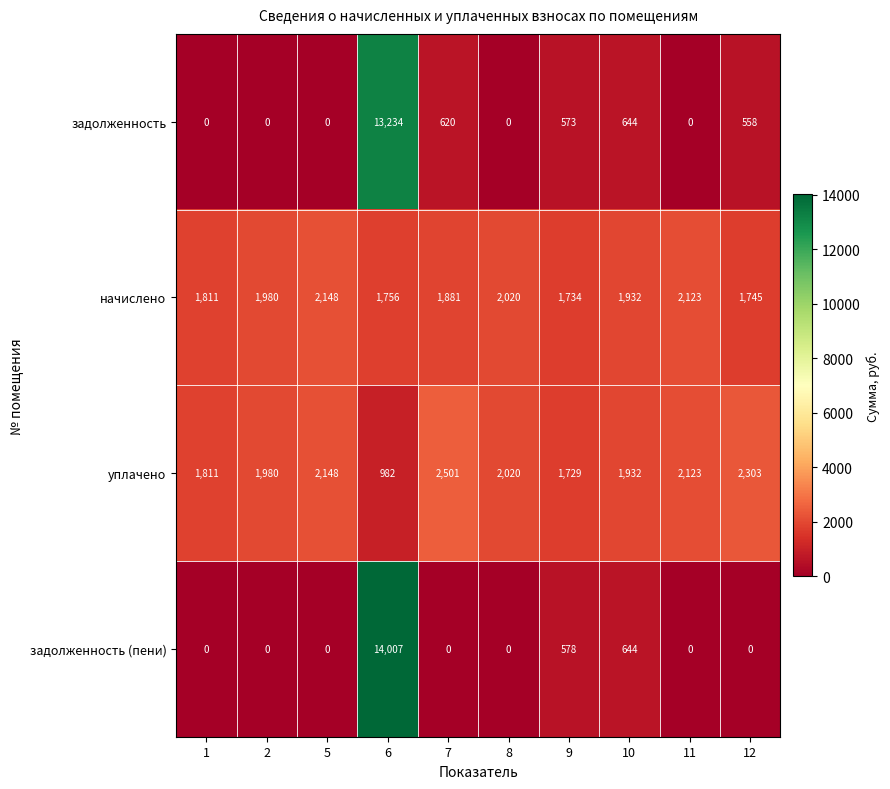

Rank the series by their maximum value, from lowest to highest.

начислено, уплачено, задолженность, задолженность (пени)